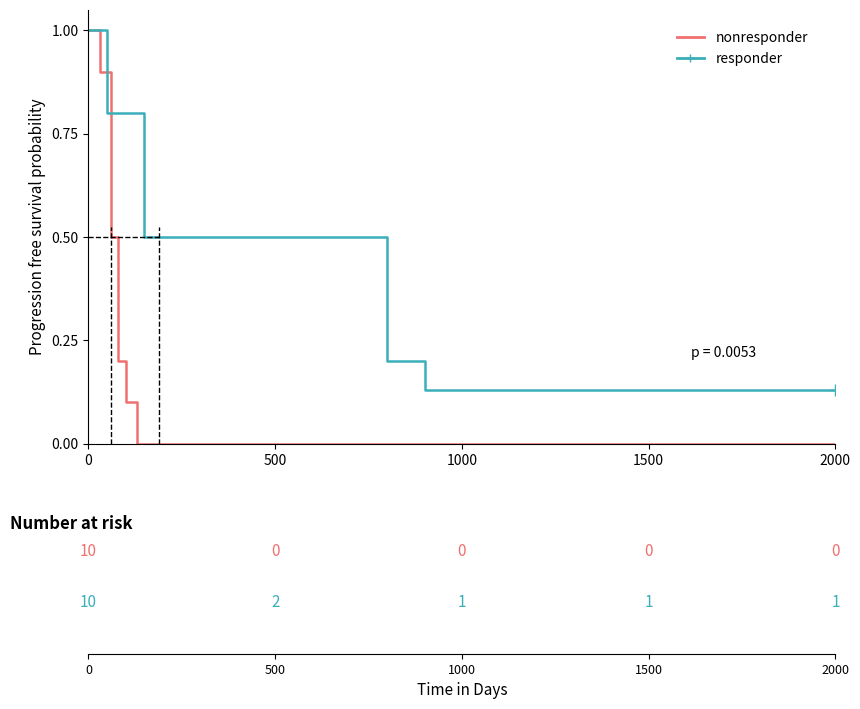

What are all the series names shown in the legend?

nonresponder, responder